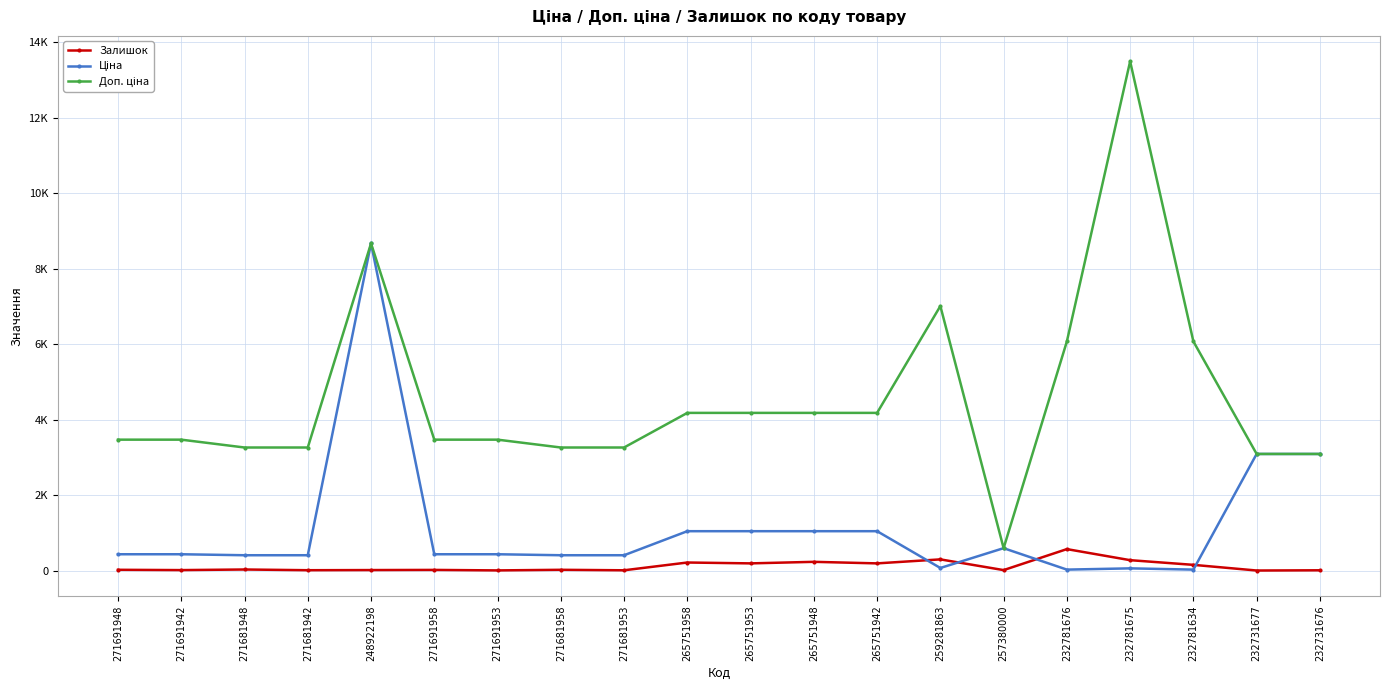

The Доп. ціна series shows 6749.6 at 265751942. True or false?

False